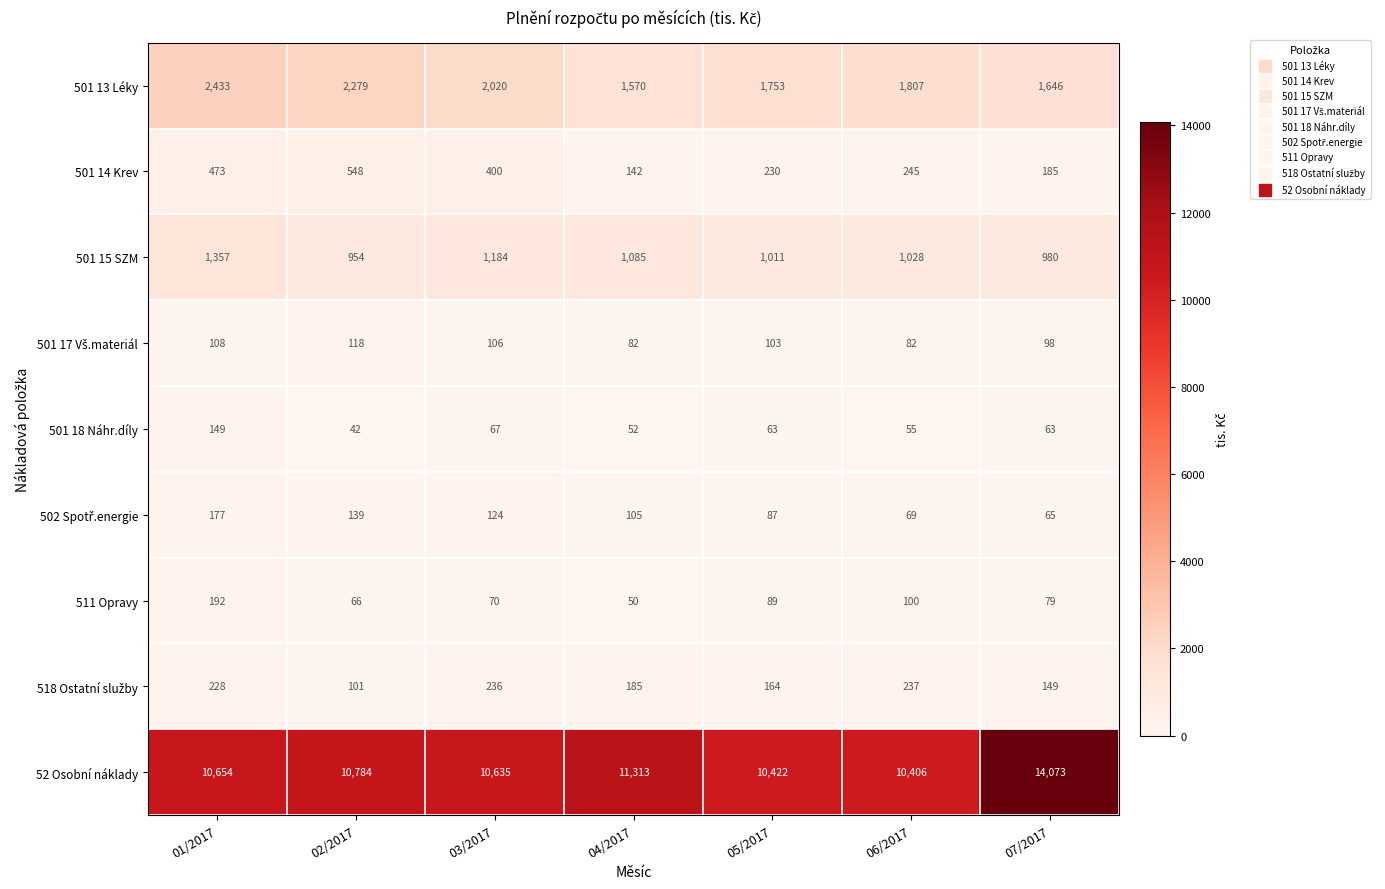

List the labels in order of 501 14 Krev value, largest first.

02/2017, 01/2017, 03/2017, 06/2017, 05/2017, 07/2017, 04/2017